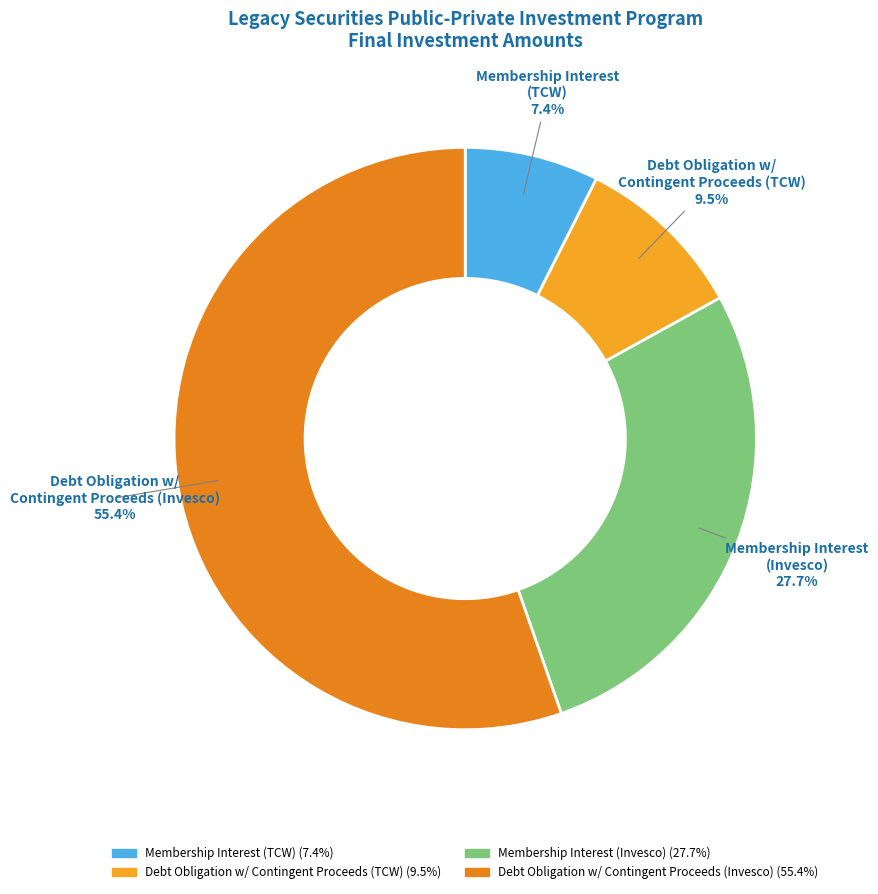

Which has a higher value, Membership Interest (TCW) or Debt Obligation w/ Contingent Proceeds (Invesco)?

Debt Obligation w/ Contingent Proceeds (Invesco)